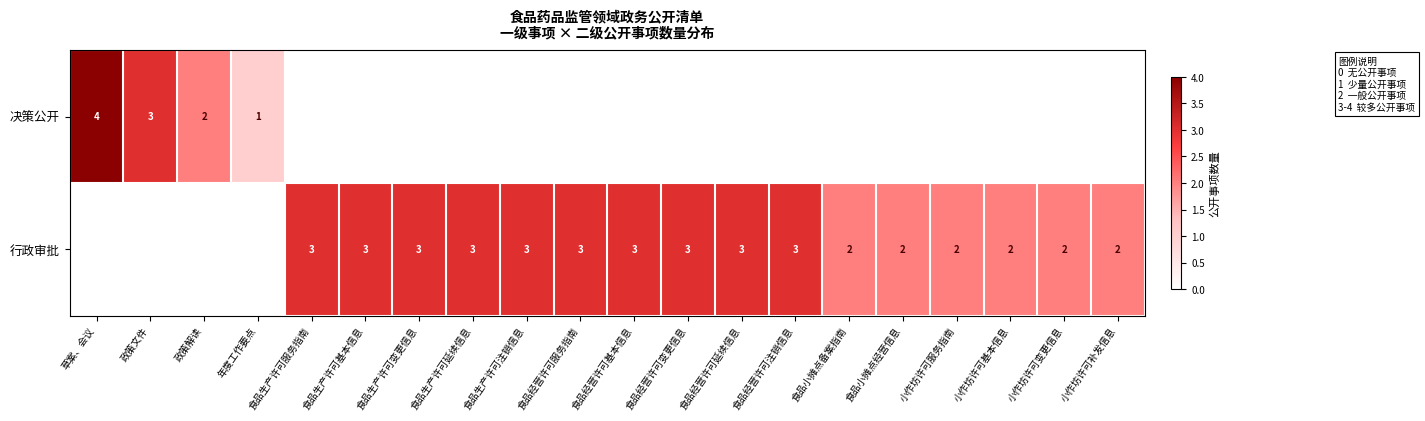

True or false: 行政审批 has a value of 5 at 食品生产许可服务指南.

False